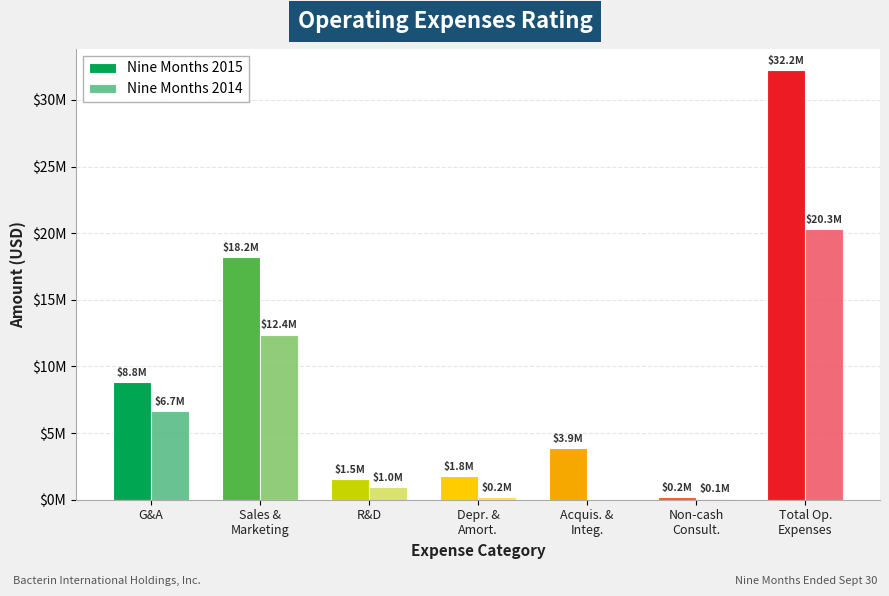

List the labels in order of Nine Months 2014 value, smallest first.

Acquis. &
Integ., Non-cash
Consult., Depr. &
Amort., R&D, G&A, Sales &
Marketing, Total Op.
Expenses